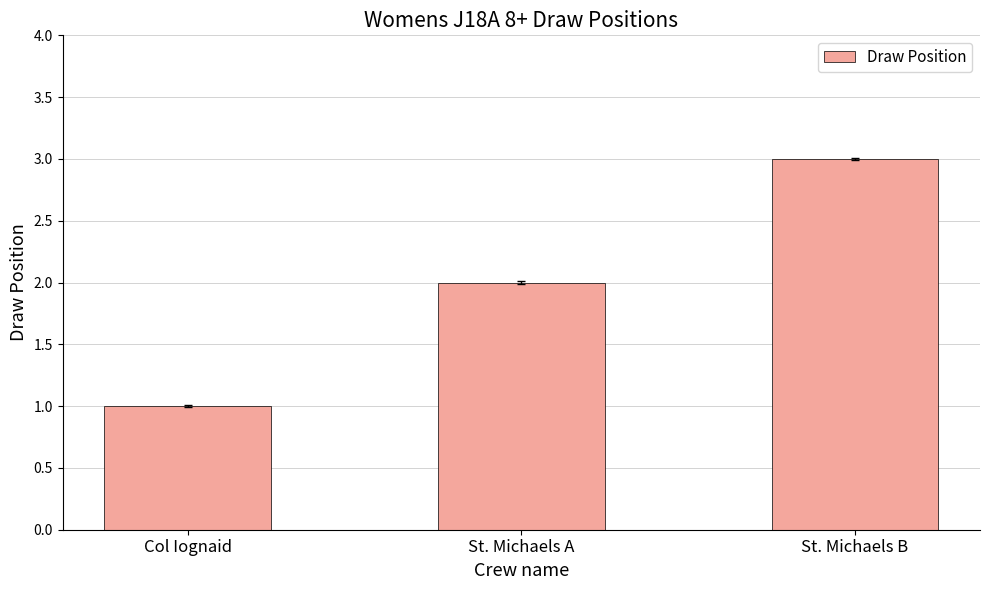

How many bars are there in total?

3